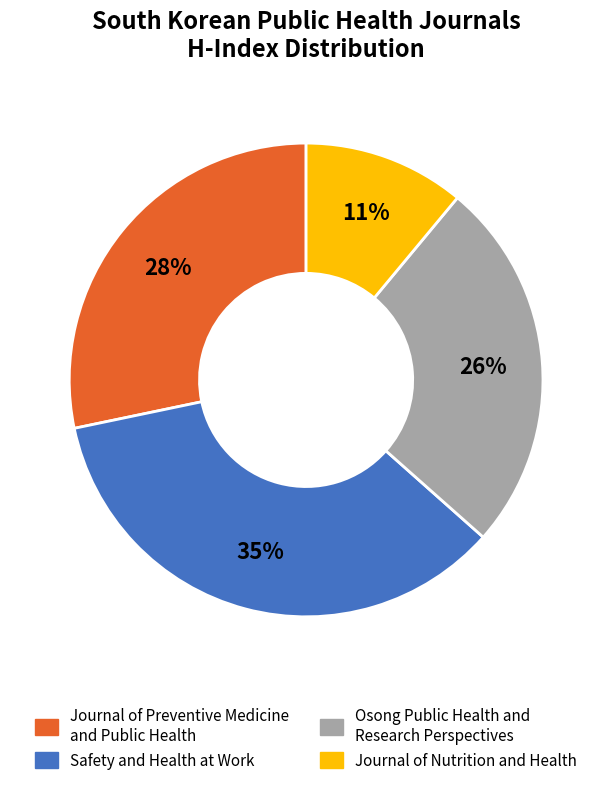

Does Osong Public Health and Research Perspectives account for over 50% of the chart?

No